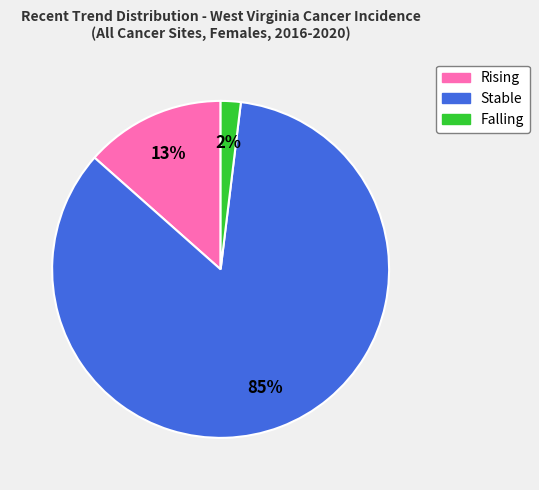

The Stable slice represents 73% of the pie. True or false?

False